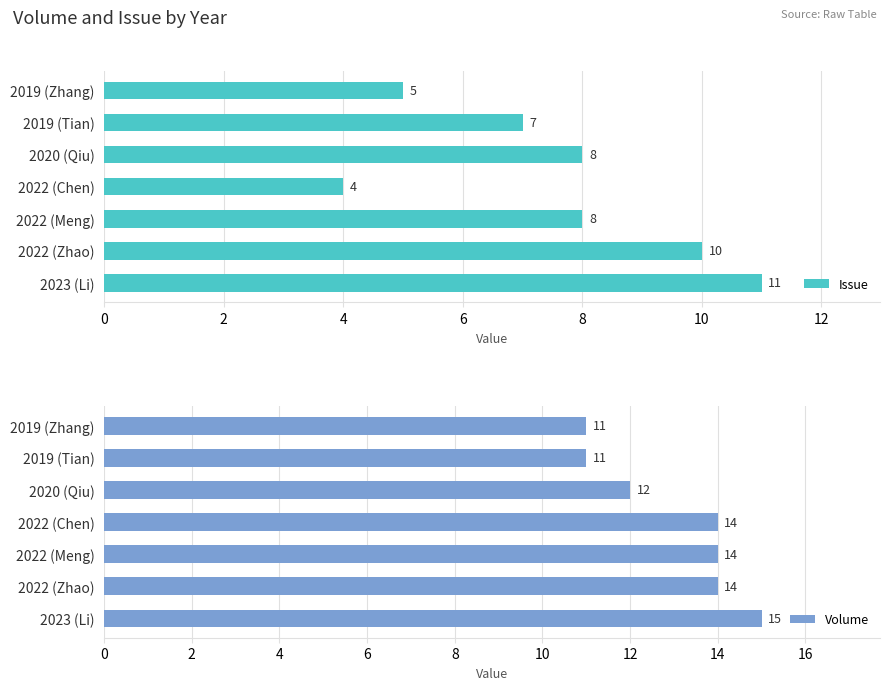

What is the value of the Issue bar at the 5th from the left?

8